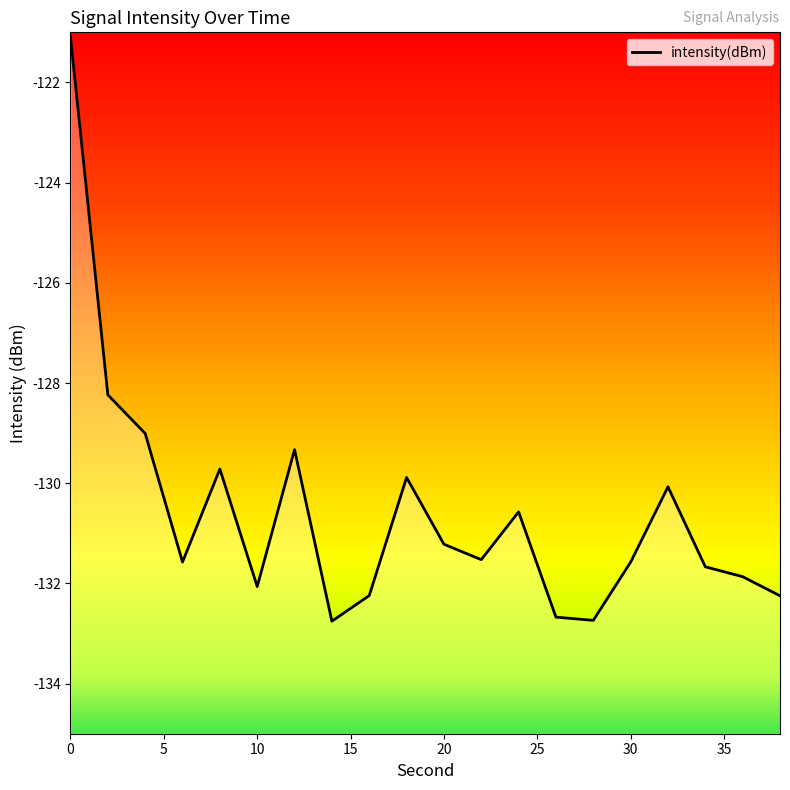

List the labels in order of value, largest first.

0, 2, 4, 12, 8, 18, 32, 24, 20, 22, 6, 30, 34, 36, 10, 16, 38, 26, 28, 14